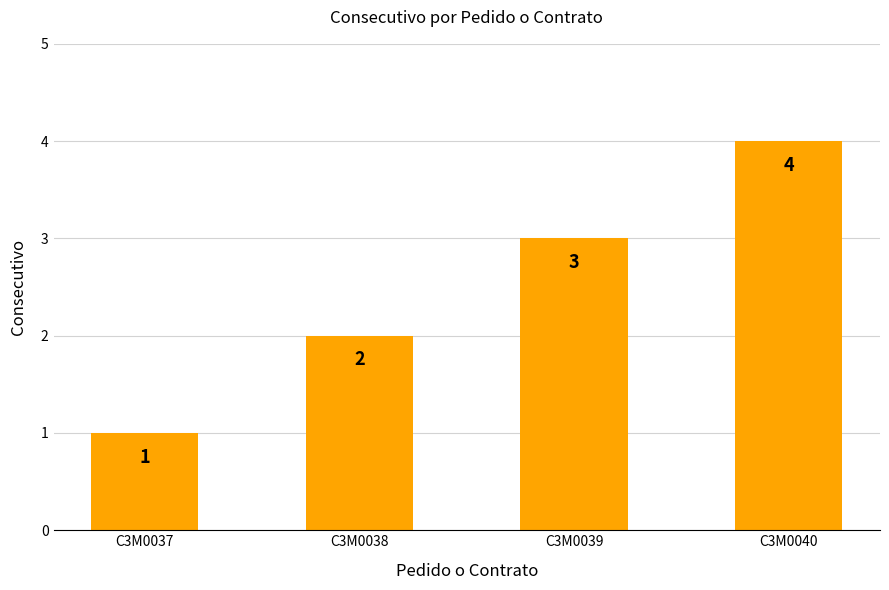

What is the approximate value at C3M0040?

4